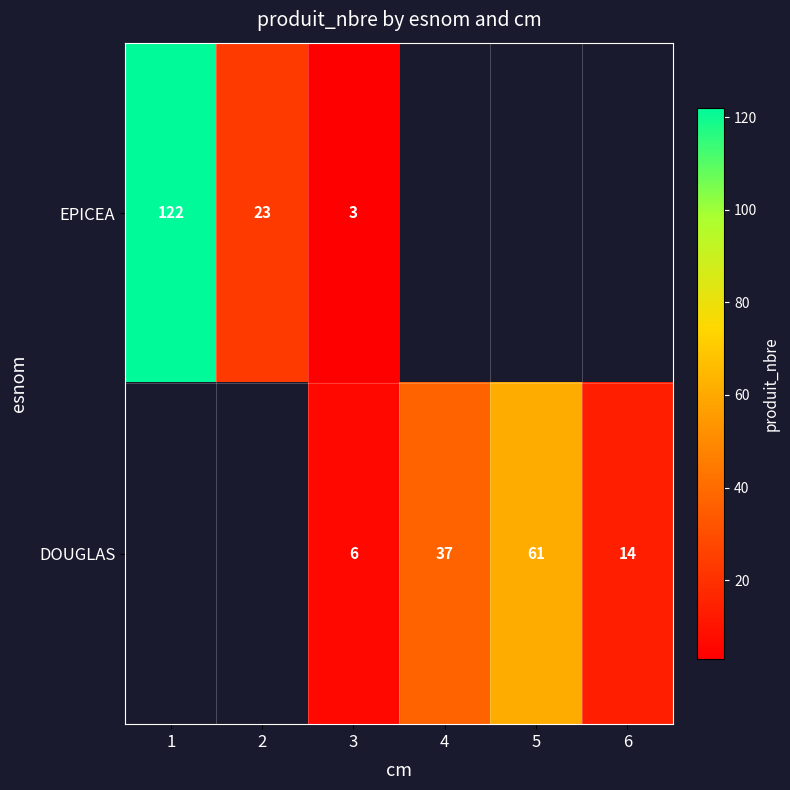

What is the spread (max minus min) of values at 3?

3